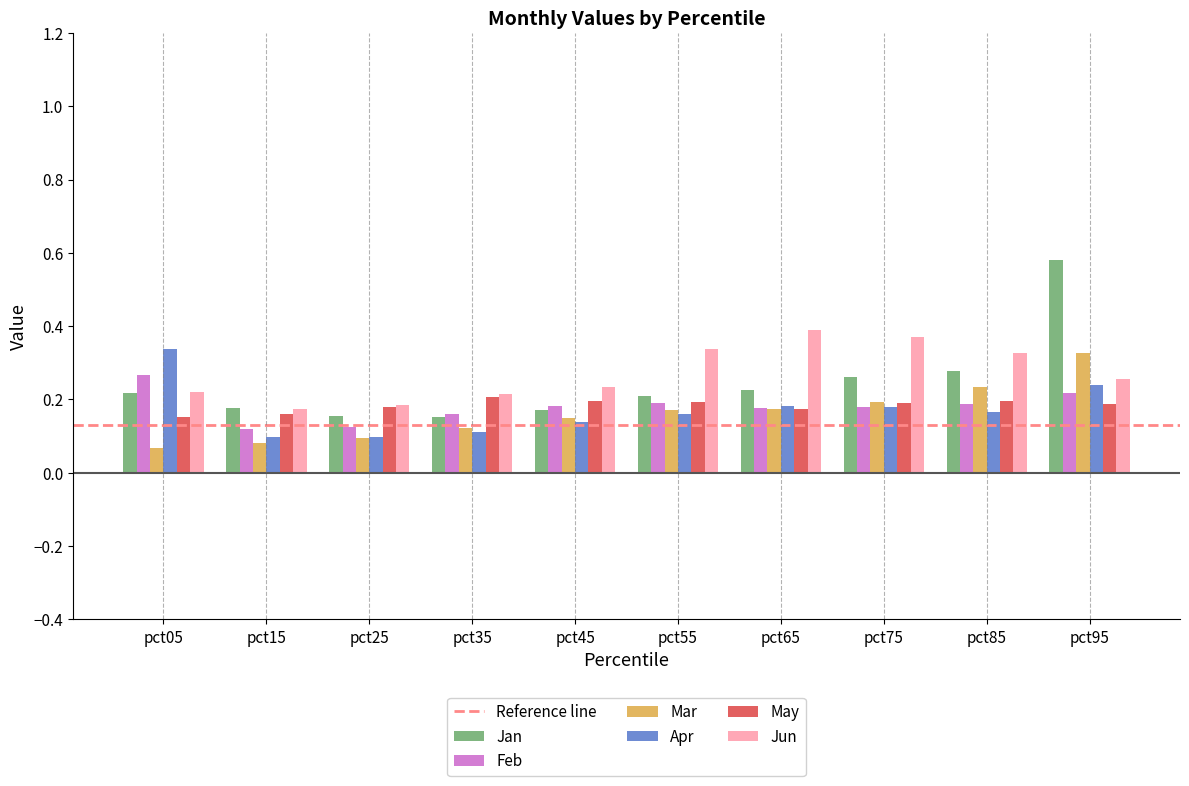

True or false: Jan has a value of 0.5 at pct85.

False